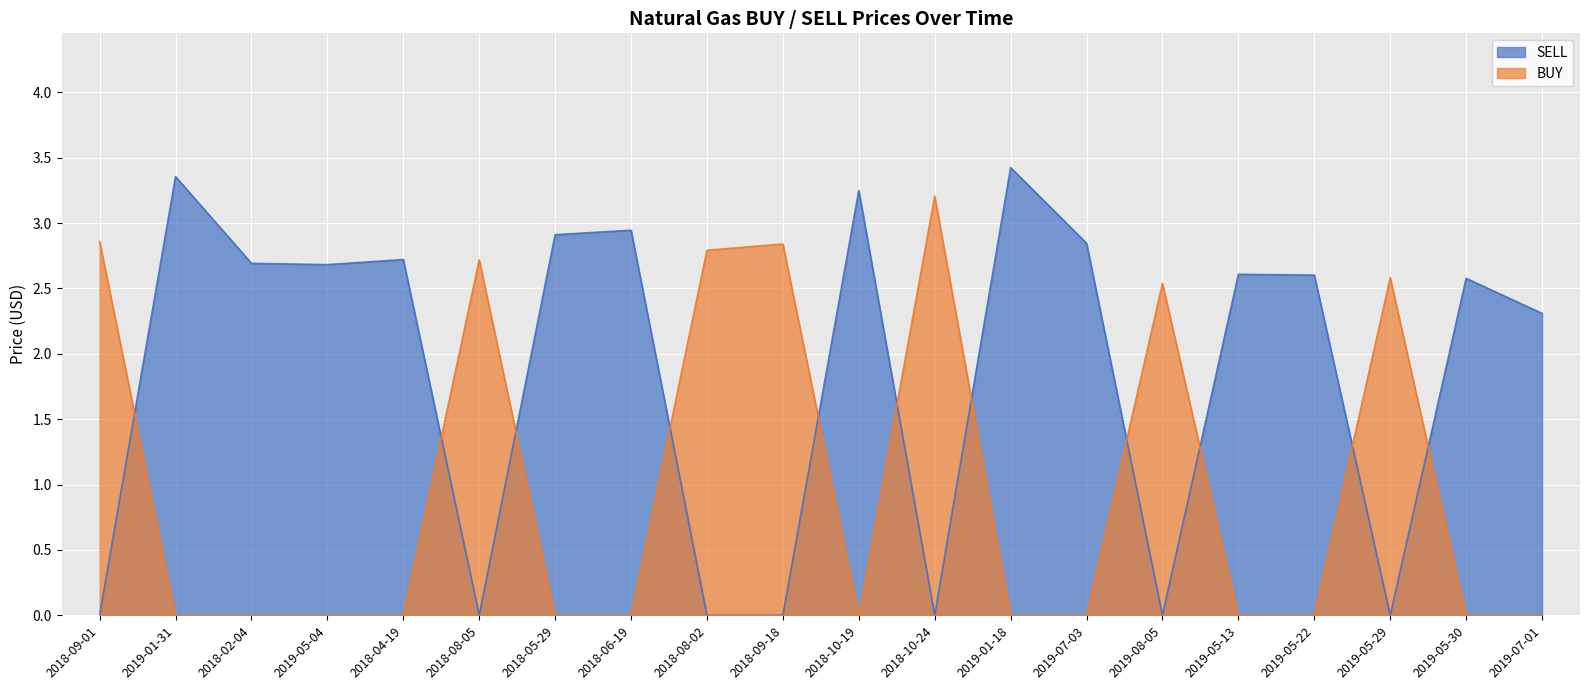

List the series in order of their peak value, lowest first.

BUY, SELL